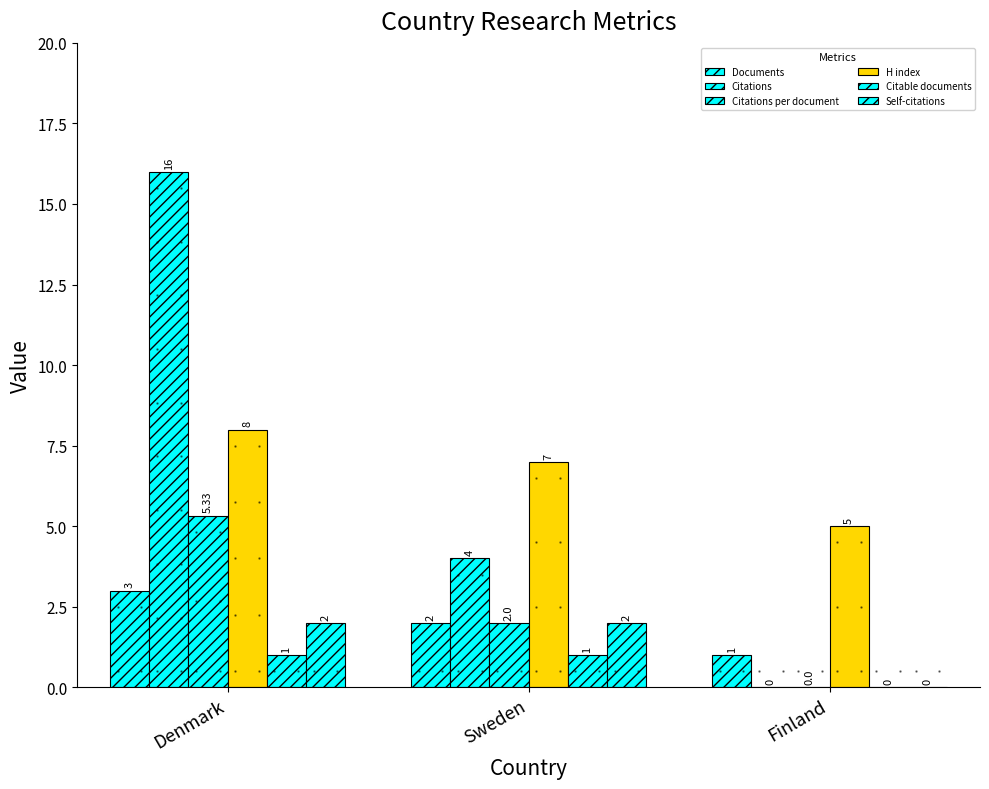

At which category is the sum across all series the highest?

Denmark